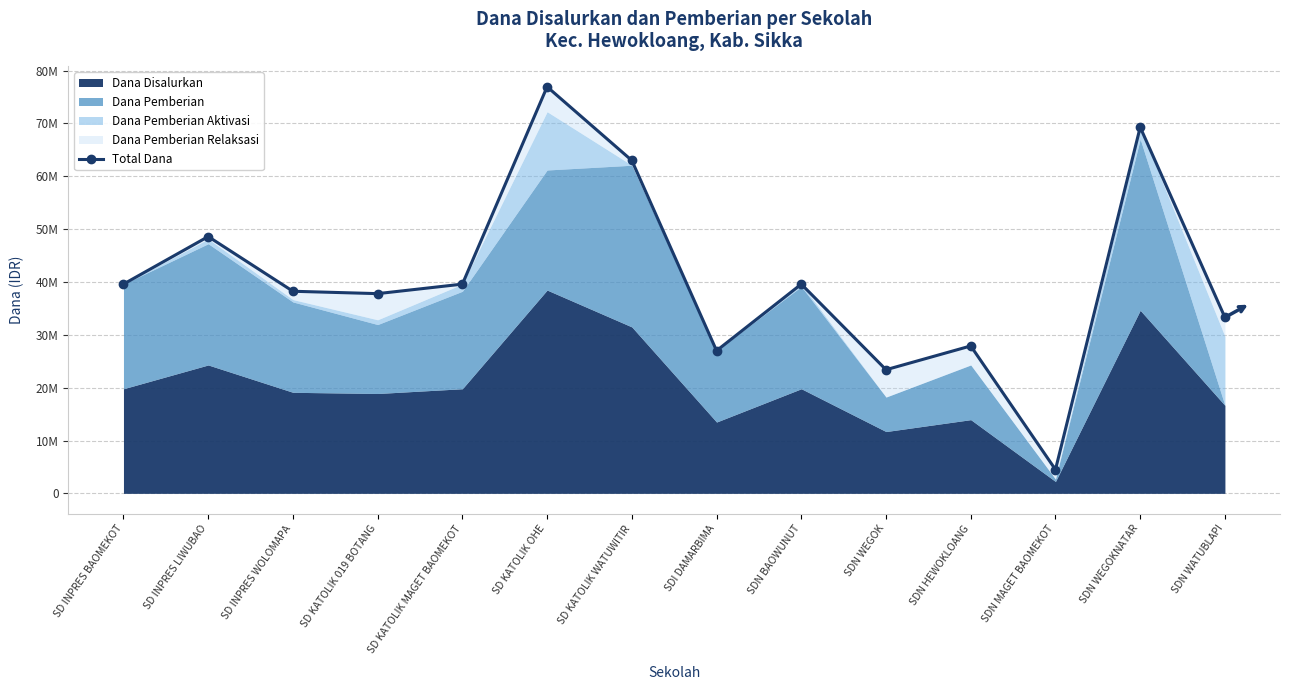

What is the change in value from SD INPRES WOLOMAPA to SDN MAGET BAOMEKOT?

-33750000